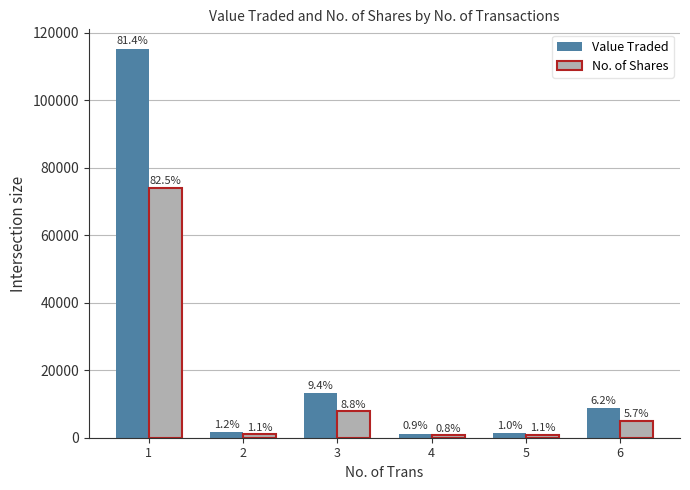

Reading left to right, extract all data points from this chart.

Value Traded: 115300	1722	13257	1214	1386	8726
No. of Shares: 74071	999	7883	739	954	5103